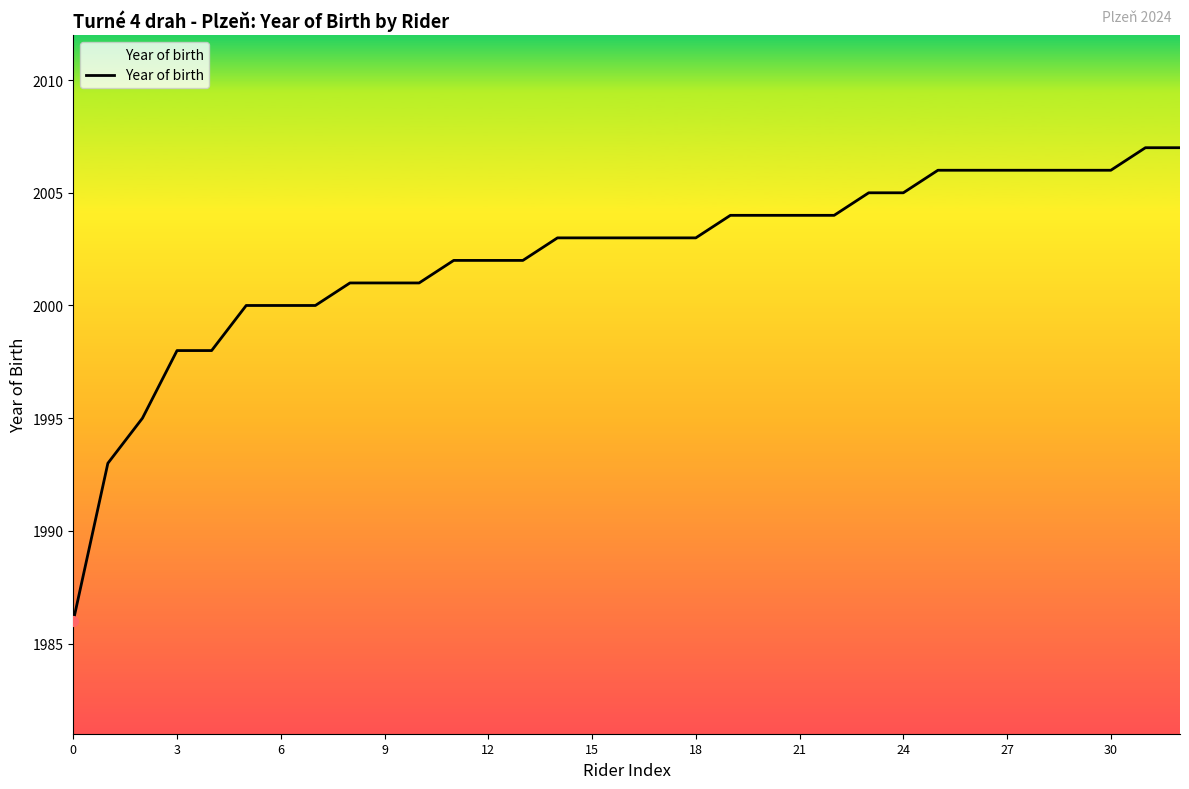

What is the maximum value shown in the chart?

2007